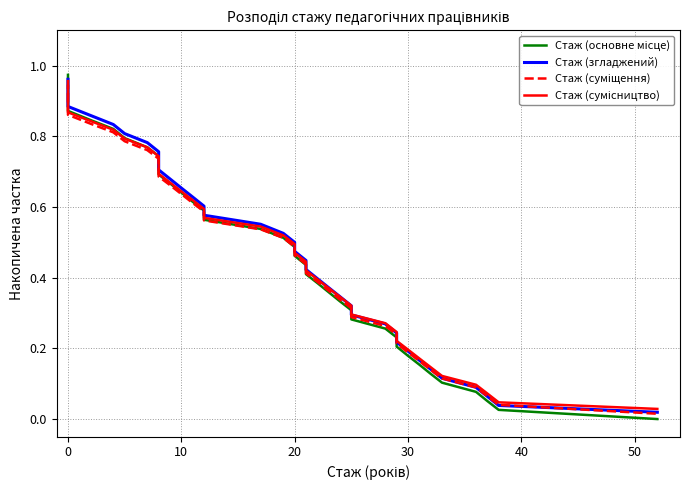

Does the chart have visible grid lines?

Yes